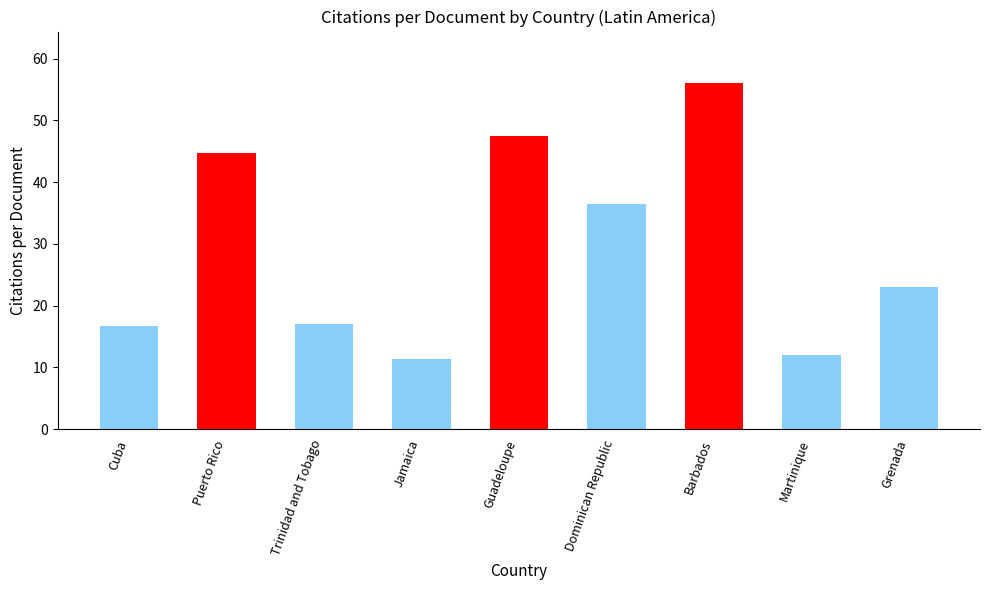

What is the ratio of the value at Barbados to the value at Dominican Republic?

1.5